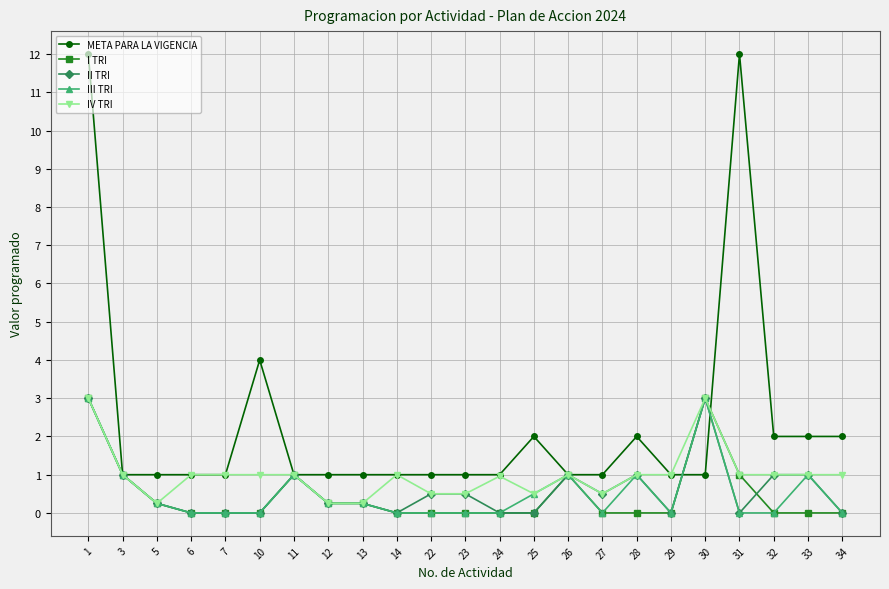

Is the value of II TRI at 27 greater than the value of IV TRI at 30?

No